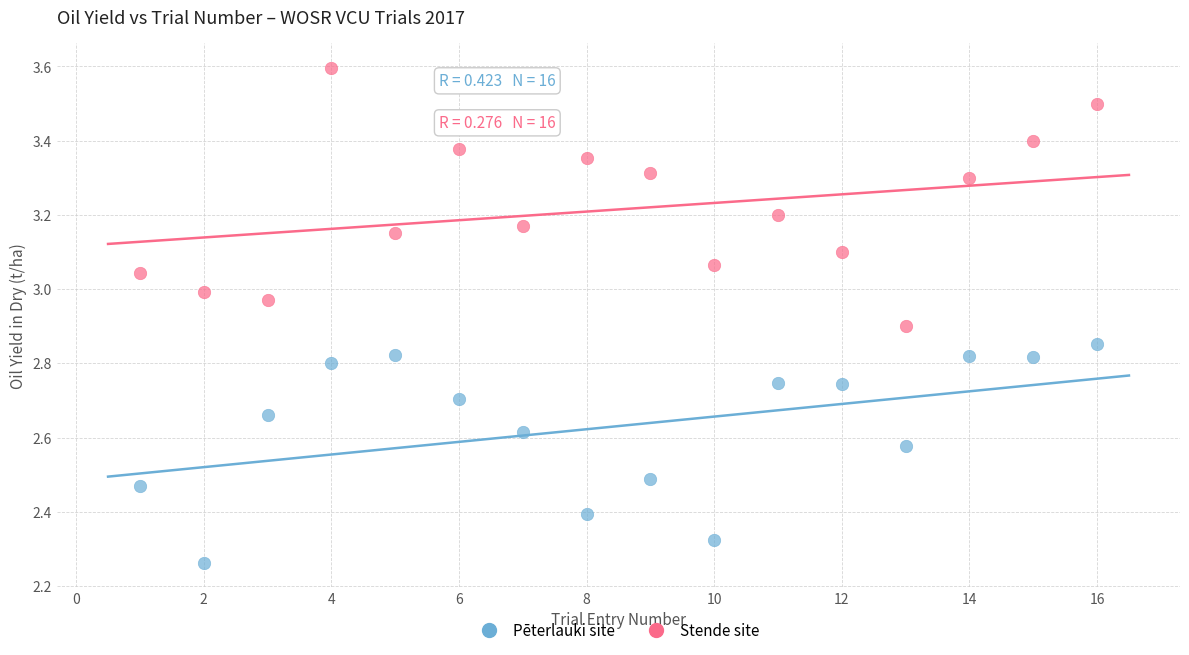

Which series contains the lowest Y value?

Pēterlauki site